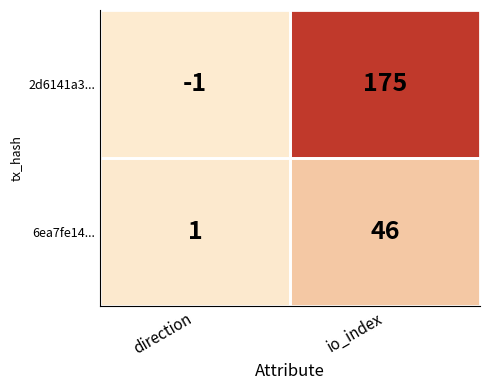

True or false: 2d6141a3... has a value of 109 at io_index.

False